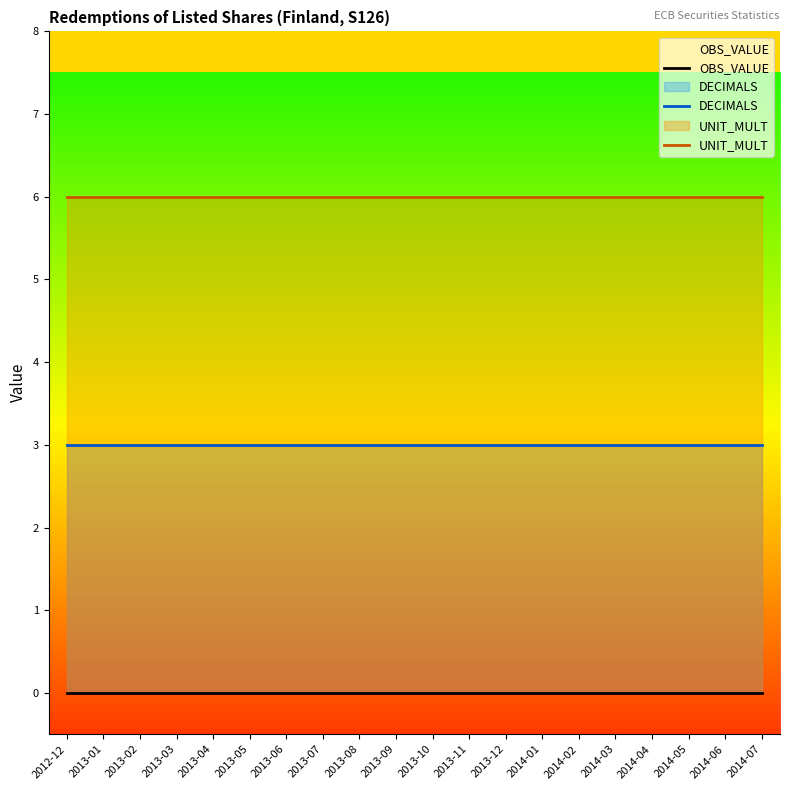

What position from the left is 2012-12?

1